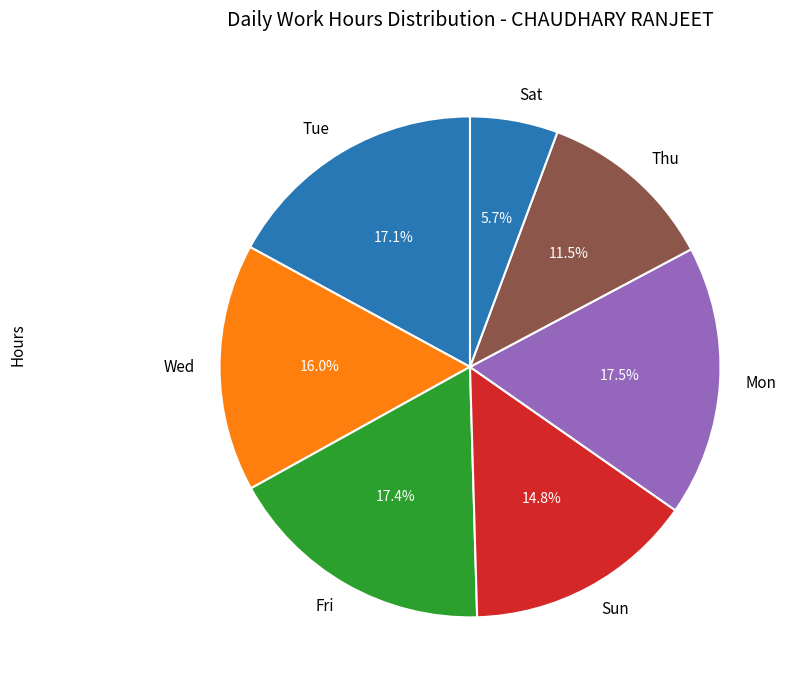

Which has a higher value, Wed or Mon?

Mon